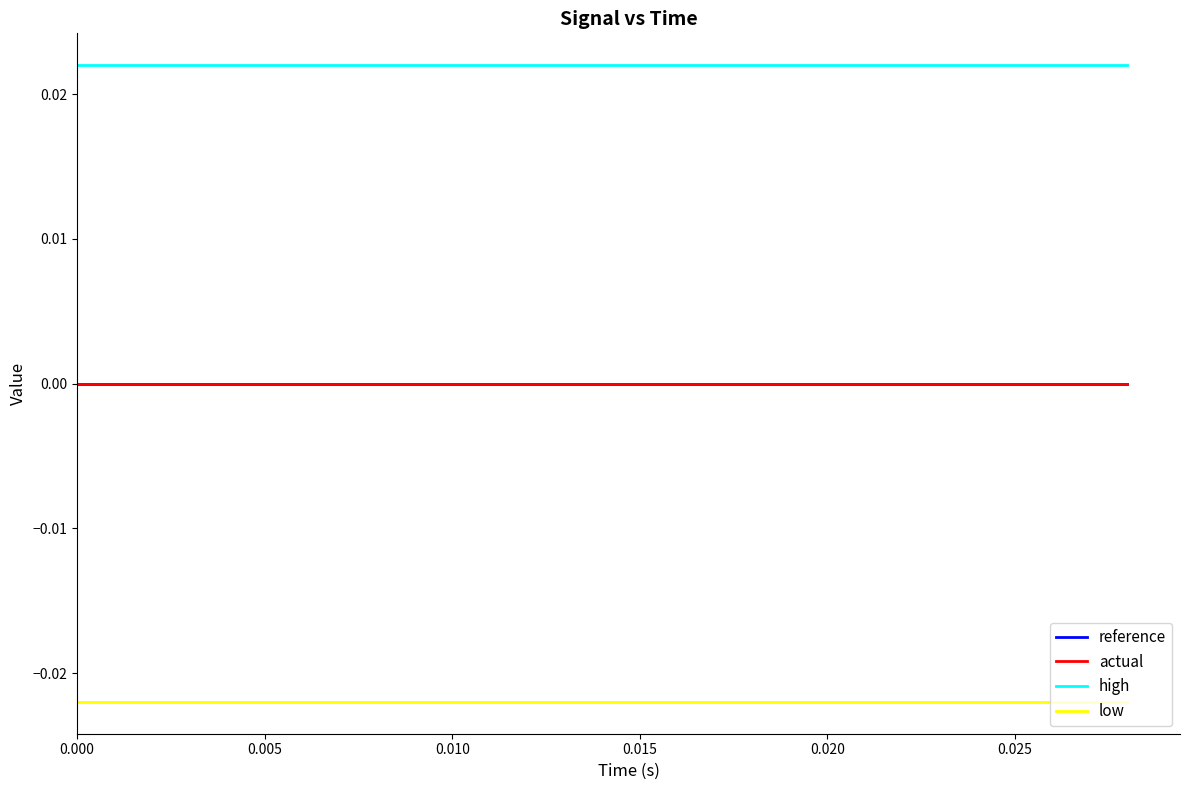

Is this an area chart (filled region under the line)?

No